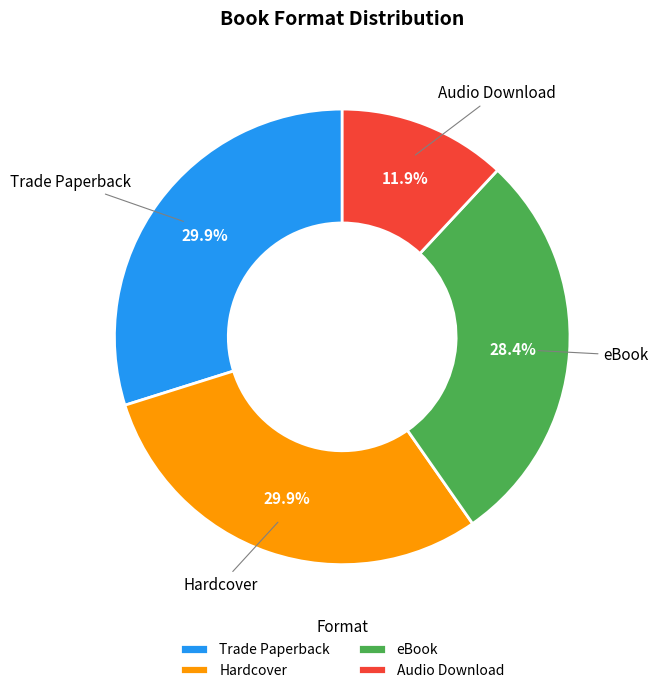

The Trade Paperback slice represents 19% of the pie. True or false?

False